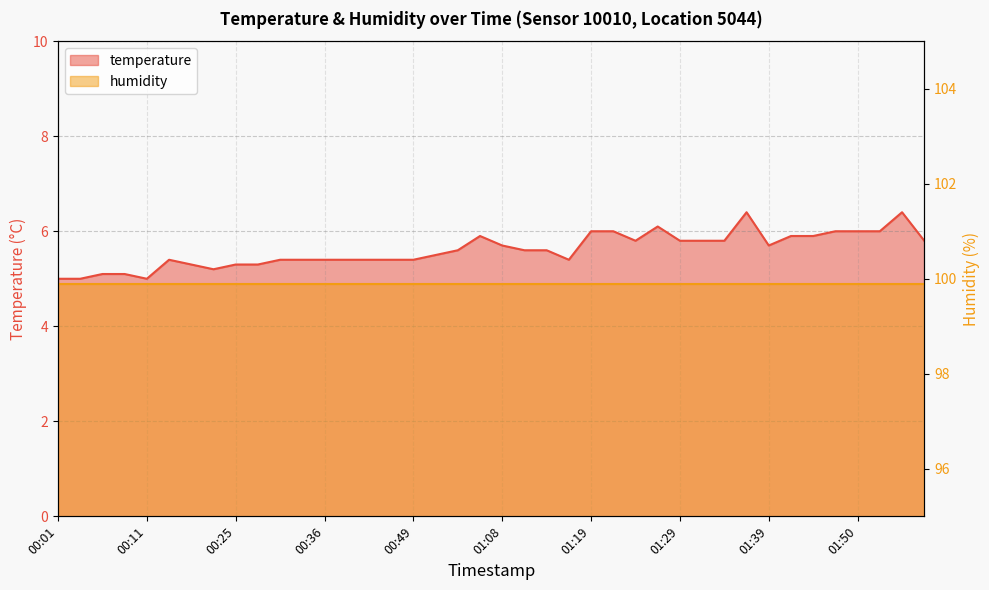

At which category does the data reach its first local peak?

00:13